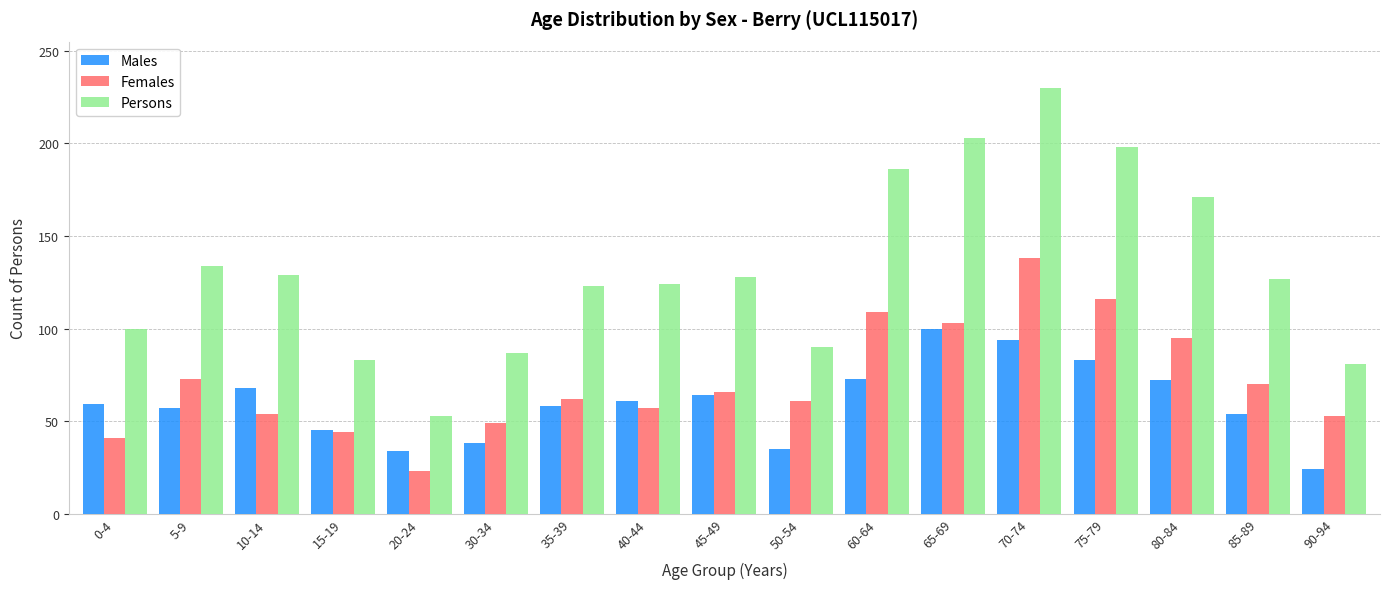

At which label is Persons closest to 141?

5-9